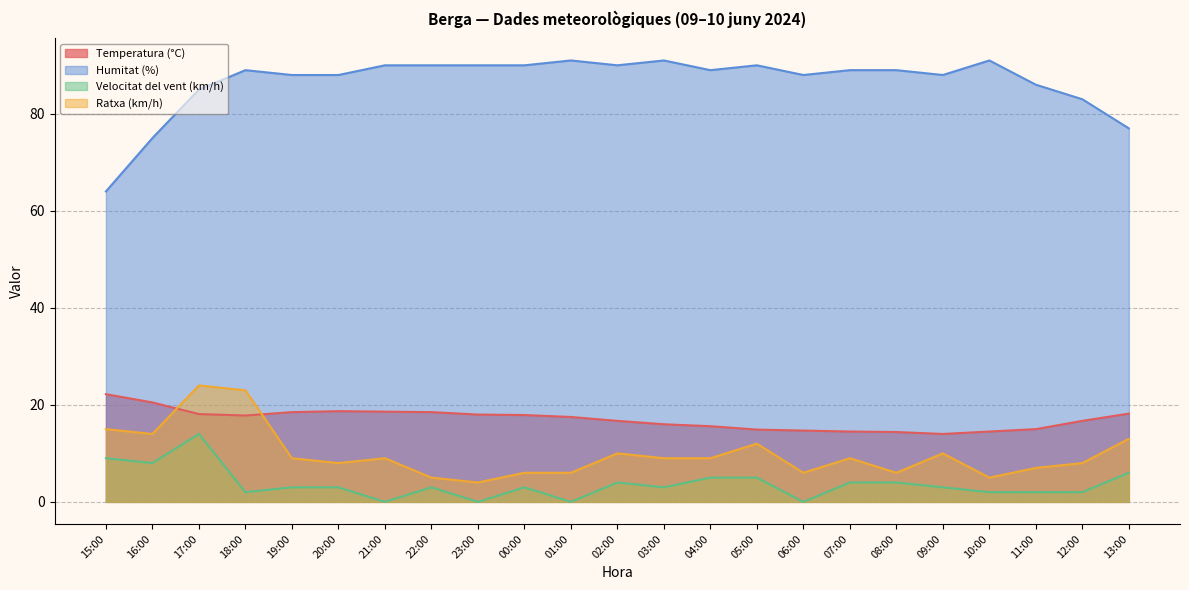

How many data points does each series have?

23